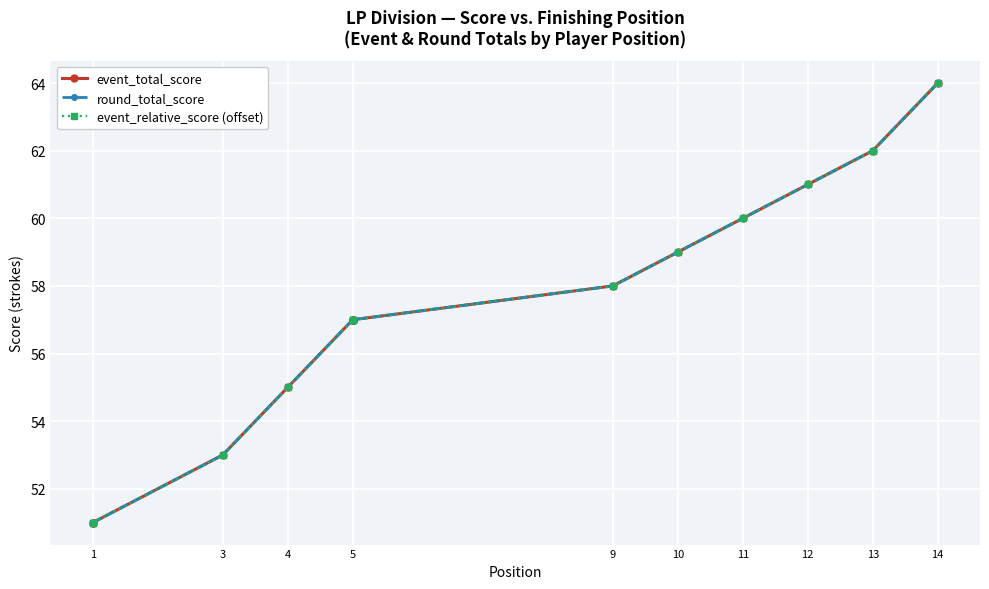

True or false: round_total_score has a value of 31 at 9.

False